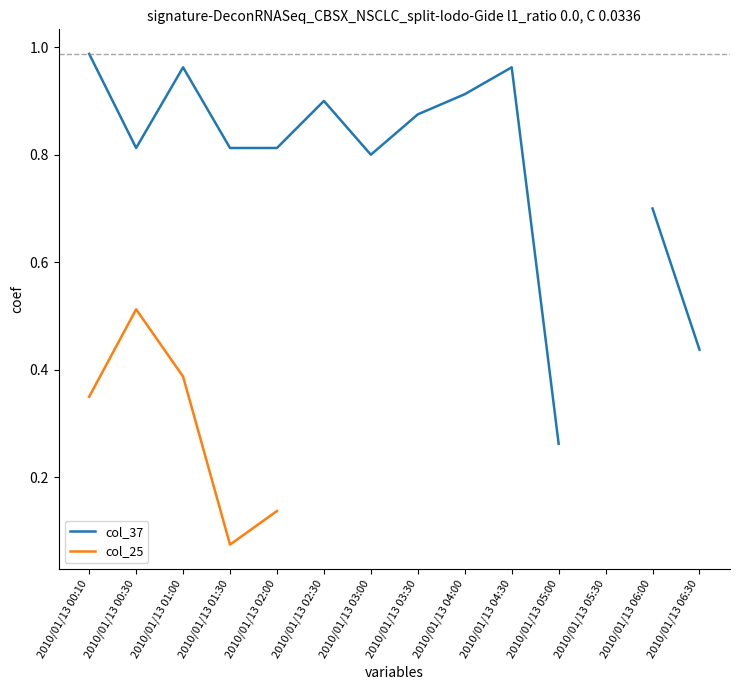

True or false: col_25 has a value of 0.1 at 2010/01/13 01:30.

True